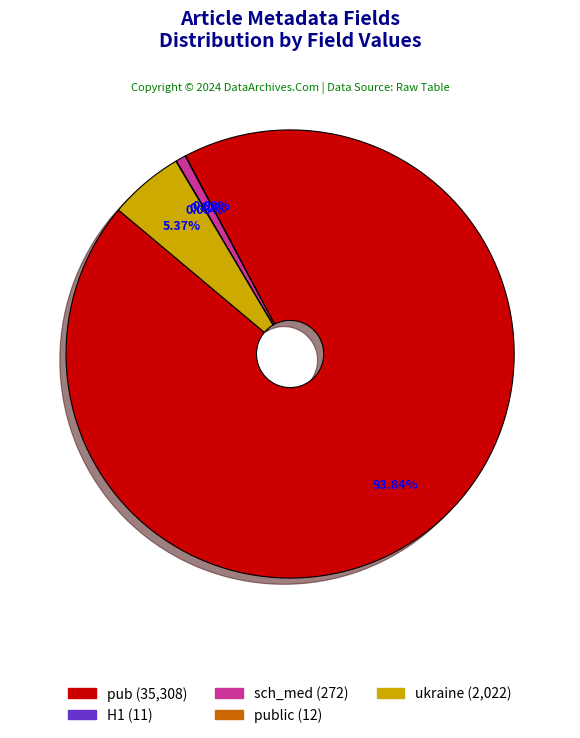

Does pub (35,308) represent more than half of the total?

Yes